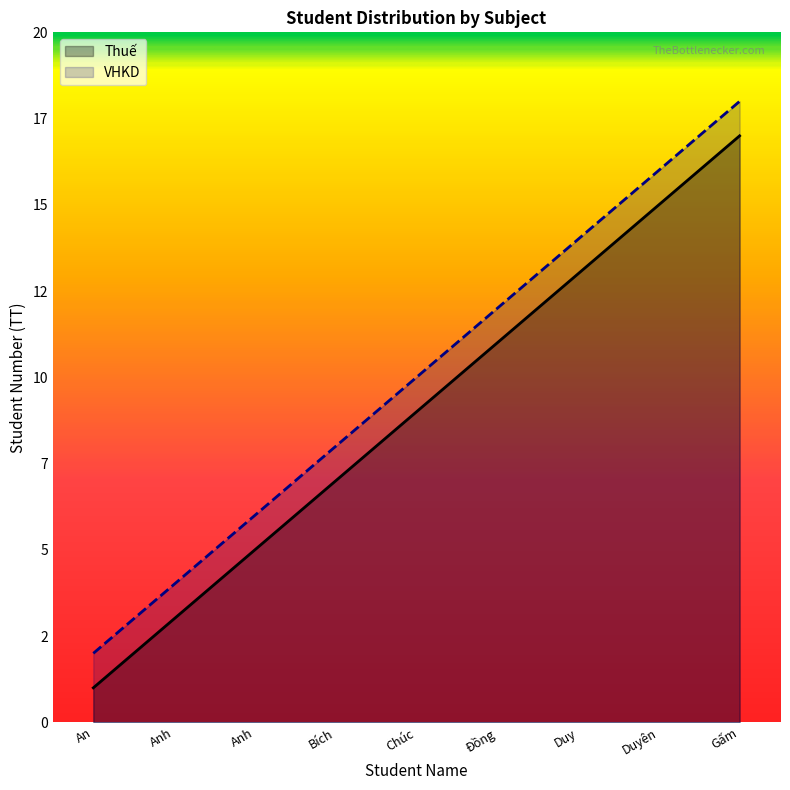

What is the label of the 7th point from the right?

Anh